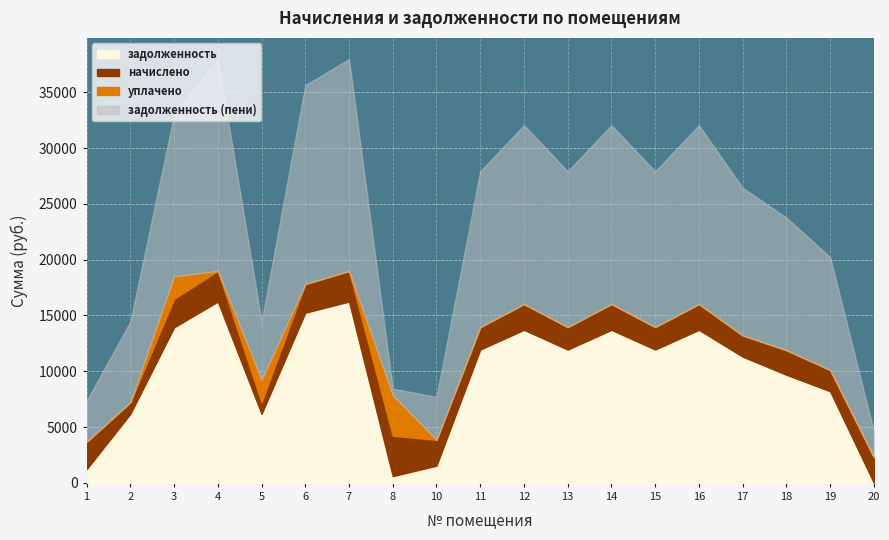

Reading left to right, list all the values displayed in this chart.

задолженность: 1224.7	6182.4	13935.6	16243.2	6182.4	15244.8	16243.2	602.4	1542.2	11942.4	13708.8	11942.4	13708.8	11942.4	13708.8	11308.8	9685.8	8207.8	12.9
начислено: 2449.4	1043.3	2559.6	2741.0	1043.3	2572.6	2741.0	3615.8	2313.4	2015.3	2313.4	2015.3	2313.4	2015.3	2313.4	1908.4	2201.2	1908.4	2297.2
уплачено: 0.0	0.0	2000.0	0.0	2000.0	0.0	0.0	3615.0	0.0	0.0	0.0	0.0	0.0	0.0	0.0	0.0	0.0	0.0	0.0
задолженность (пени): 3674.2	7225.7	14495.2	18984.2	5225.7	17817.4	18984.2	603.2	3855.6	13957.7	16022.2	13957.7	16022.2	13957.7	16022.2	13217.2	11887.0	10116.2	2310.0